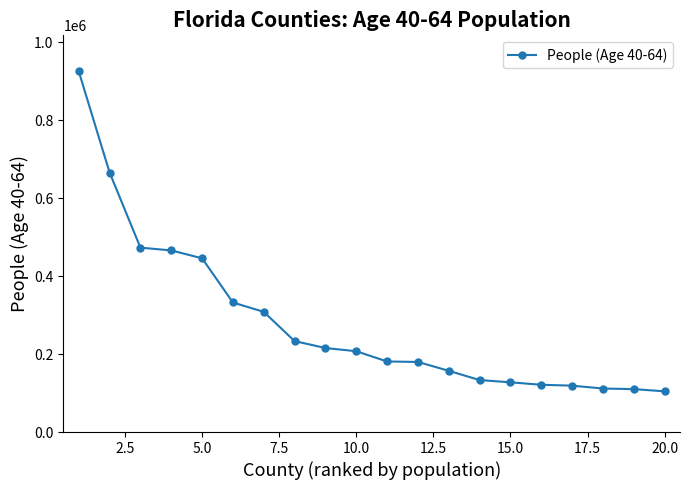

What is the difference between the maximum and minimum values?

821282